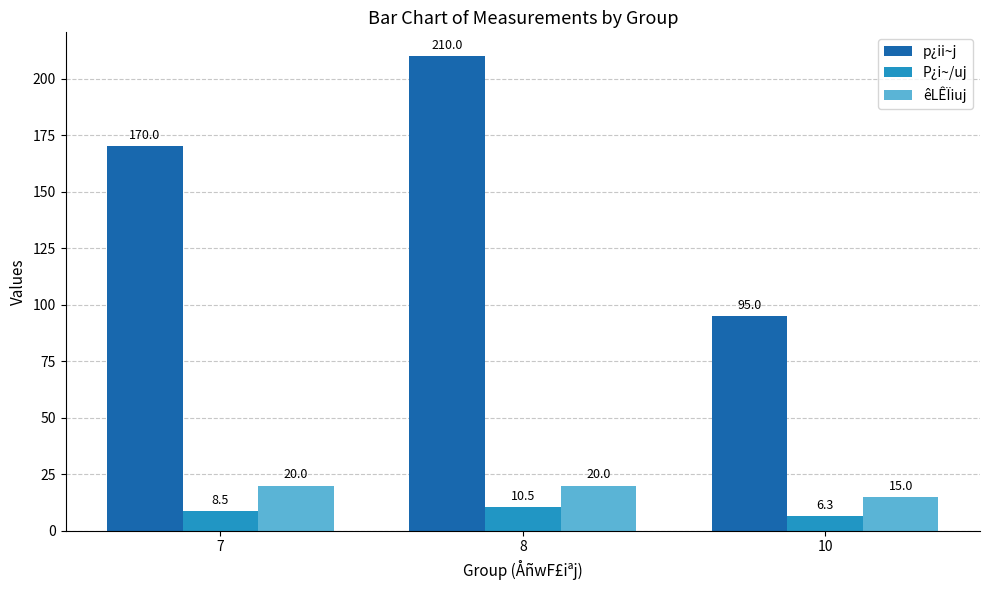

What is the difference between the highest and lowest values at 8?

199.5